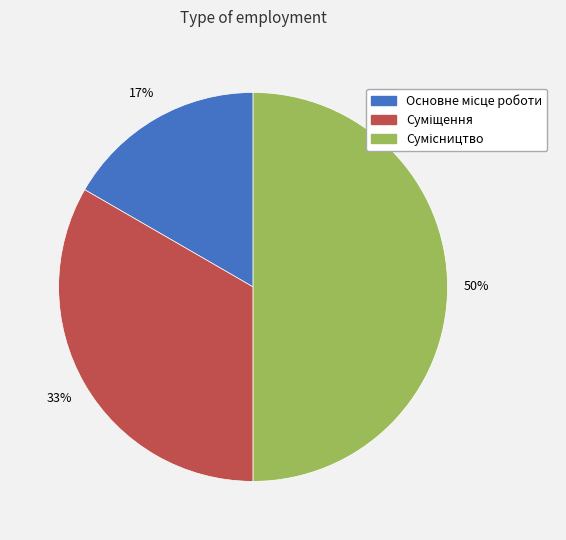

To the nearest percent, what is the difference between the largest and smallest slice percentages?

33%